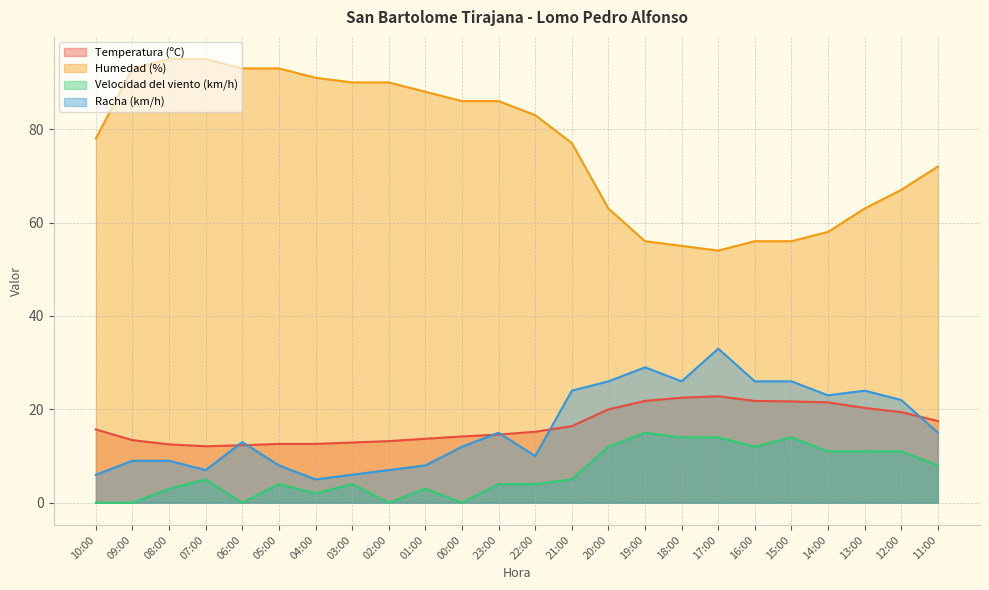

How many data points does each series have?

24